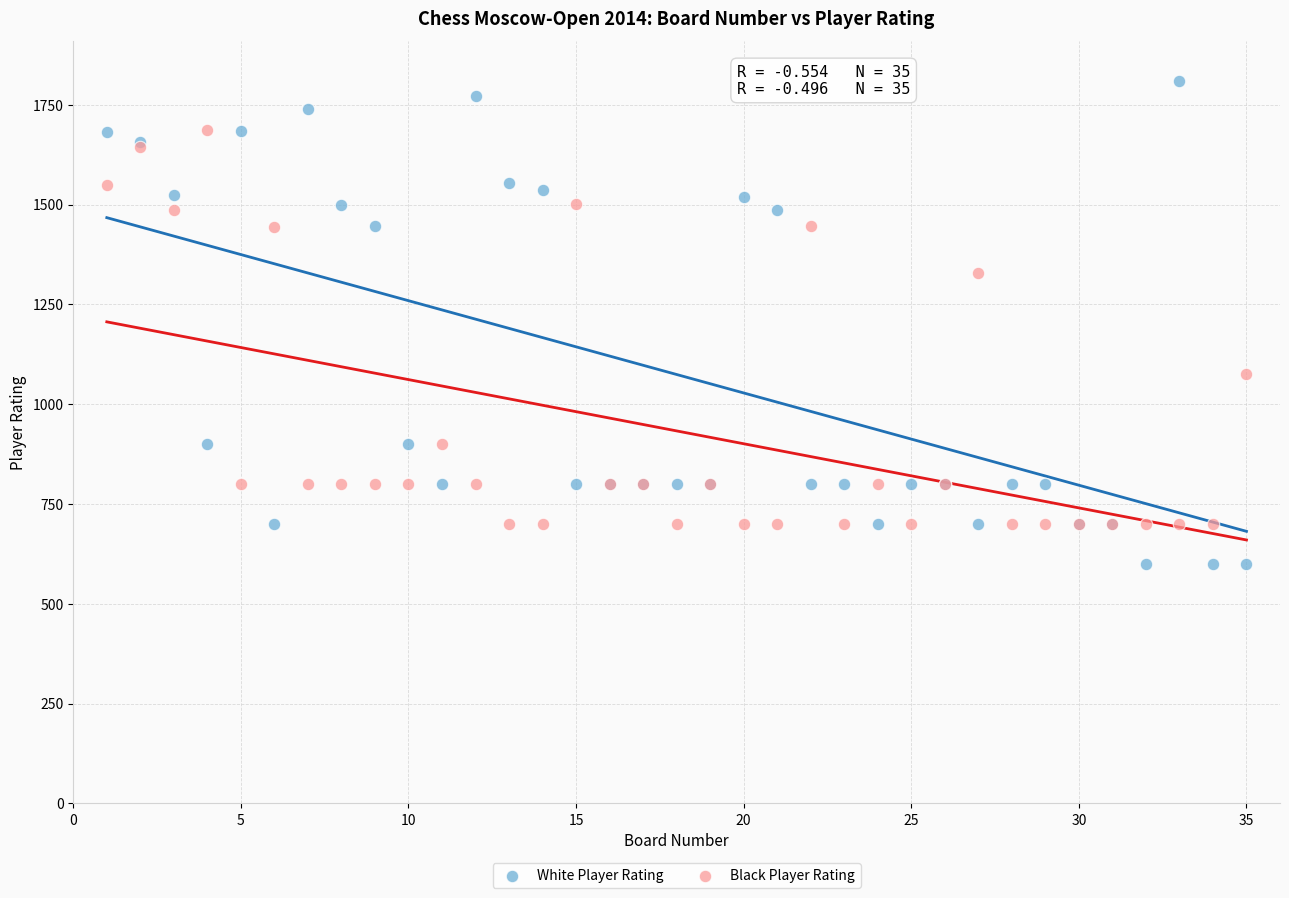

Which series has the widest spread of Y values?

White Player Rating